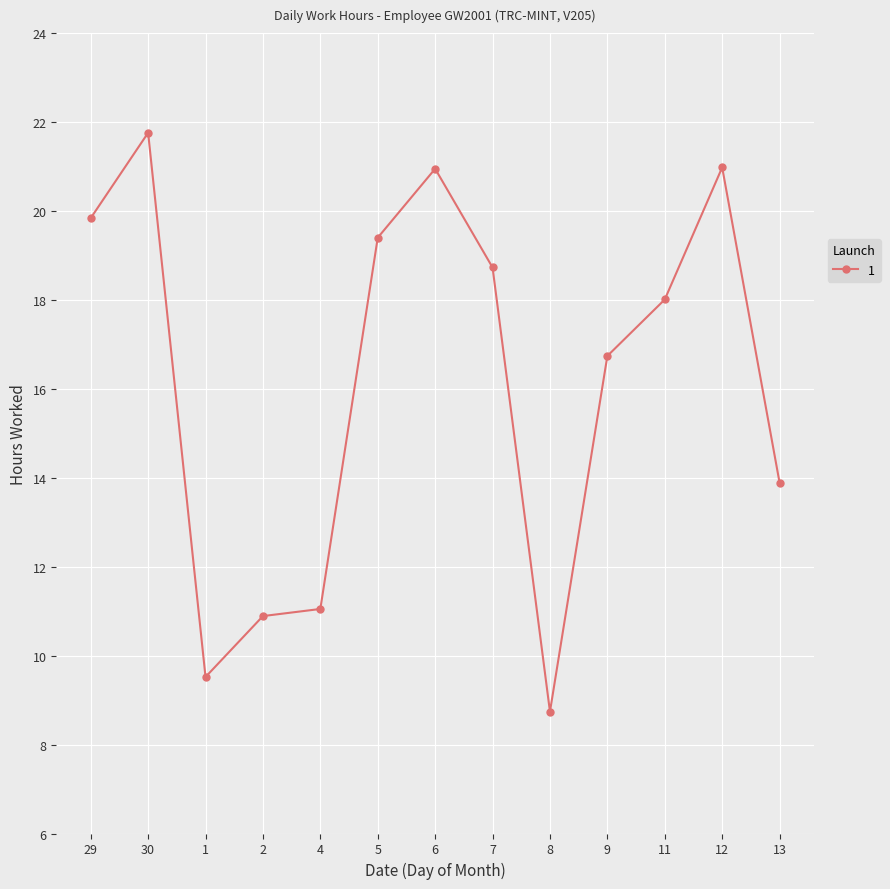

How many lines are shown in the chart?

1